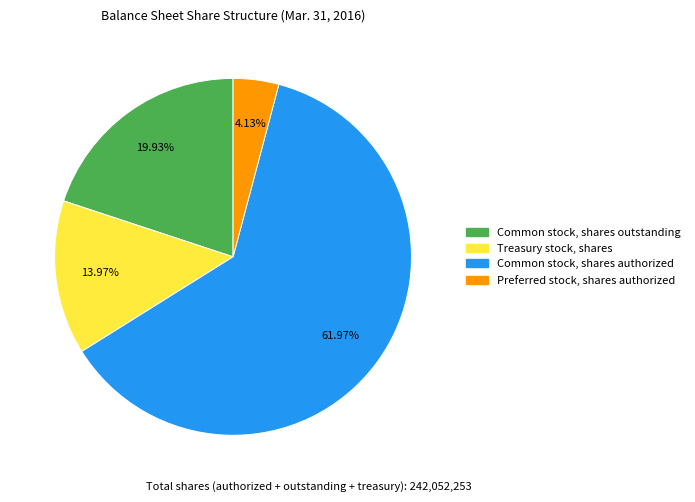

How many segments does this pie chart have?

4